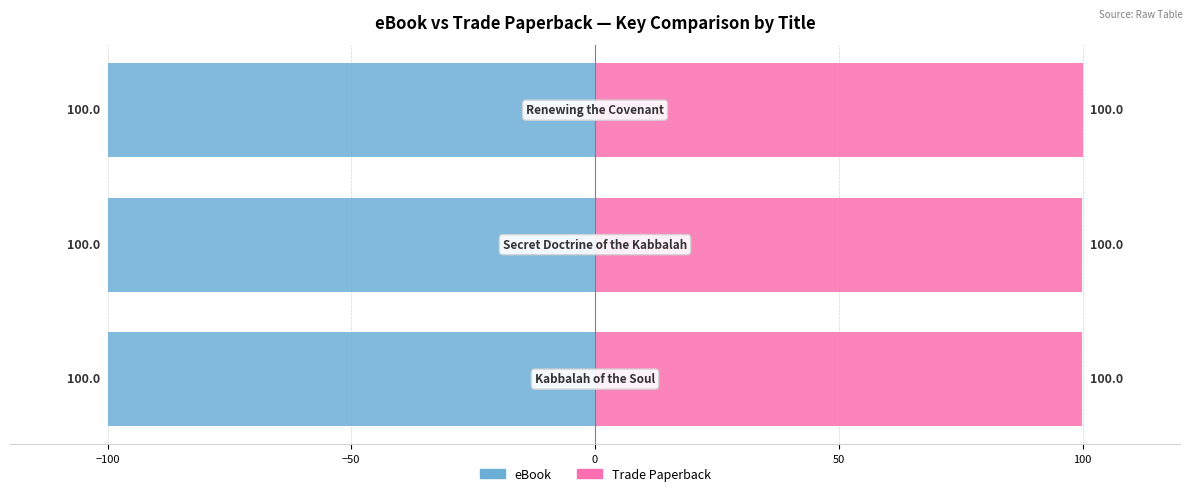

What is the greatest value displayed?

100.0